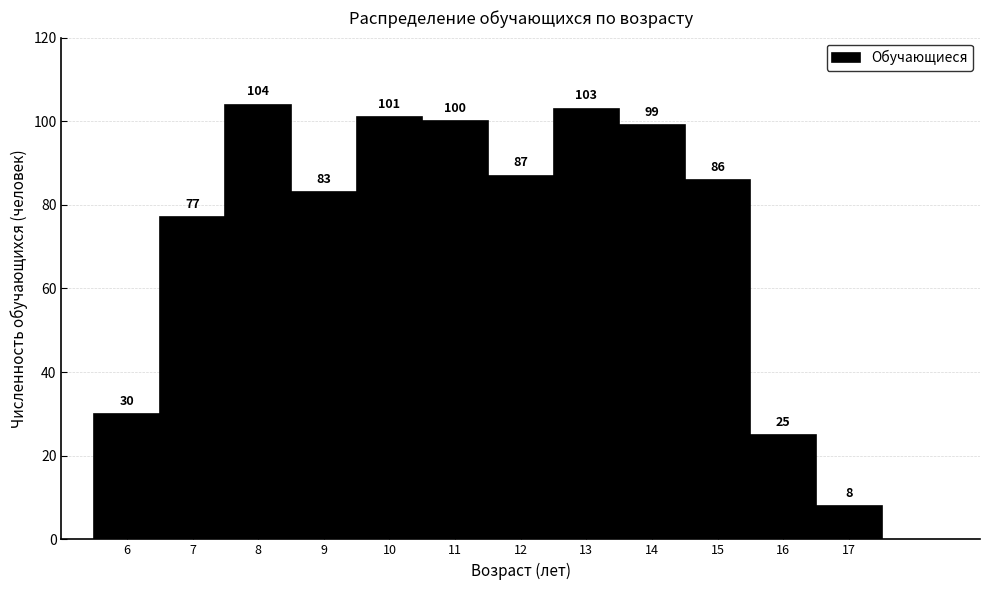

Reading left to right, list every bar in this chart as the range it spans on the x-axis followed by its height.

5.5 to 6.5: 30
6.5 to 7.5: 77
7.5 to 8.5: 104
8.5 to 9.5: 83
9.5 to 10.5: 101
10.5 to 11.5: 100
11.5 to 12.5: 87
12.5 to 13.5: 103
13.5 to 14.5: 99
14.5 to 15.5: 86
15.5 to 16.5: 25
16.5 to 17.5: 8